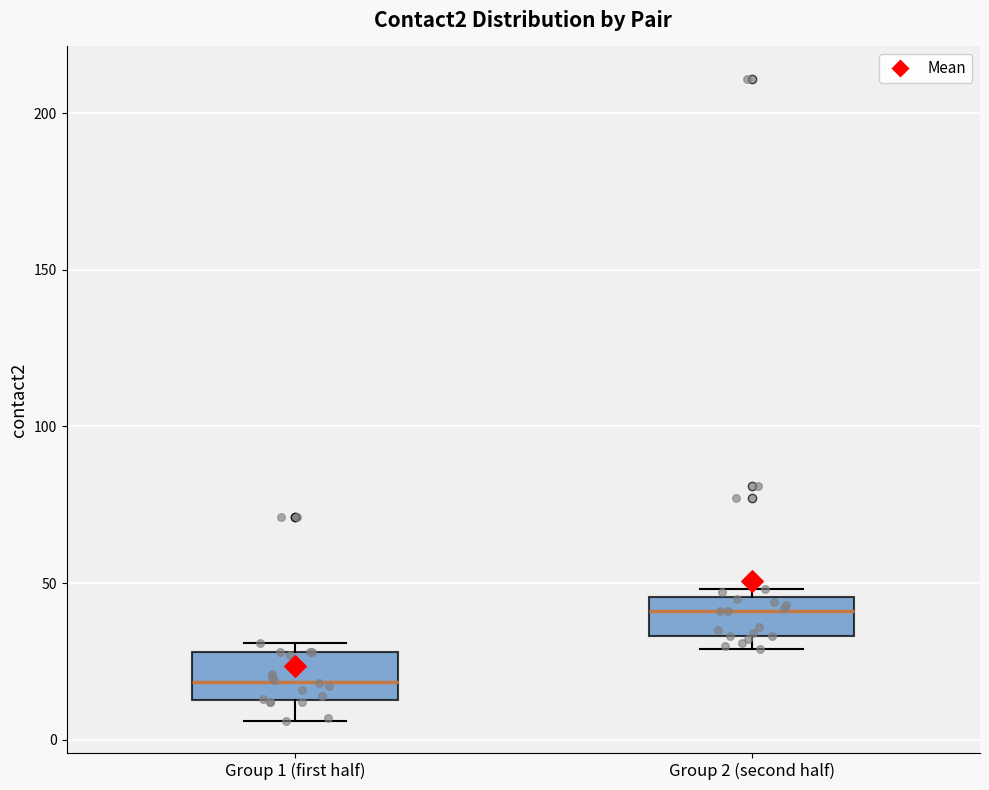

Which box's median line is the lowest?

Group 1 (first half)